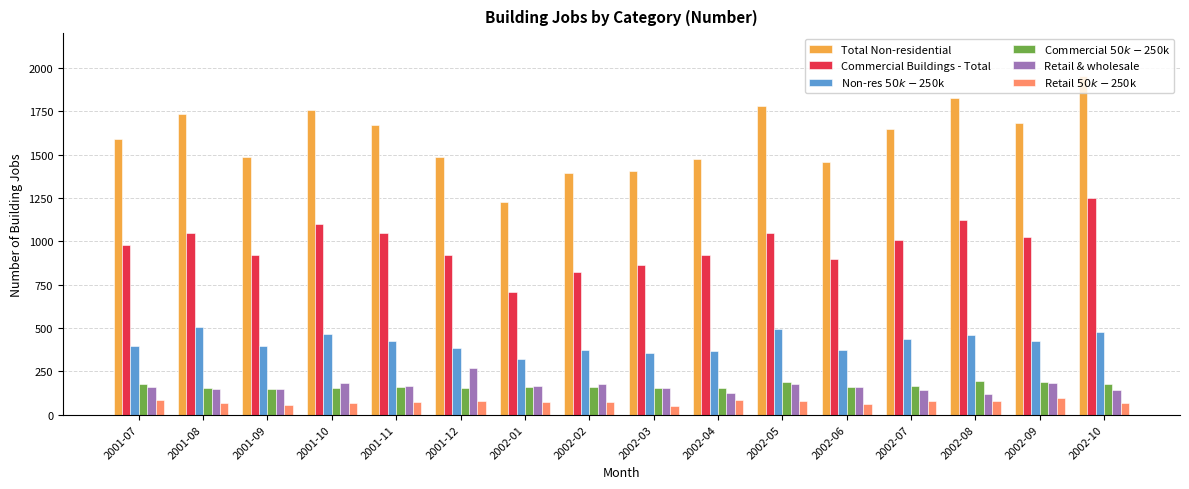

Rank the series at 2002-10 from highest to lowest value.

Total Non-residential, Commercial Buildings - Total, Non-res $50k-$250k, Commercial $50k-$250k, Retail & wholesale, Retail $50k-$250k